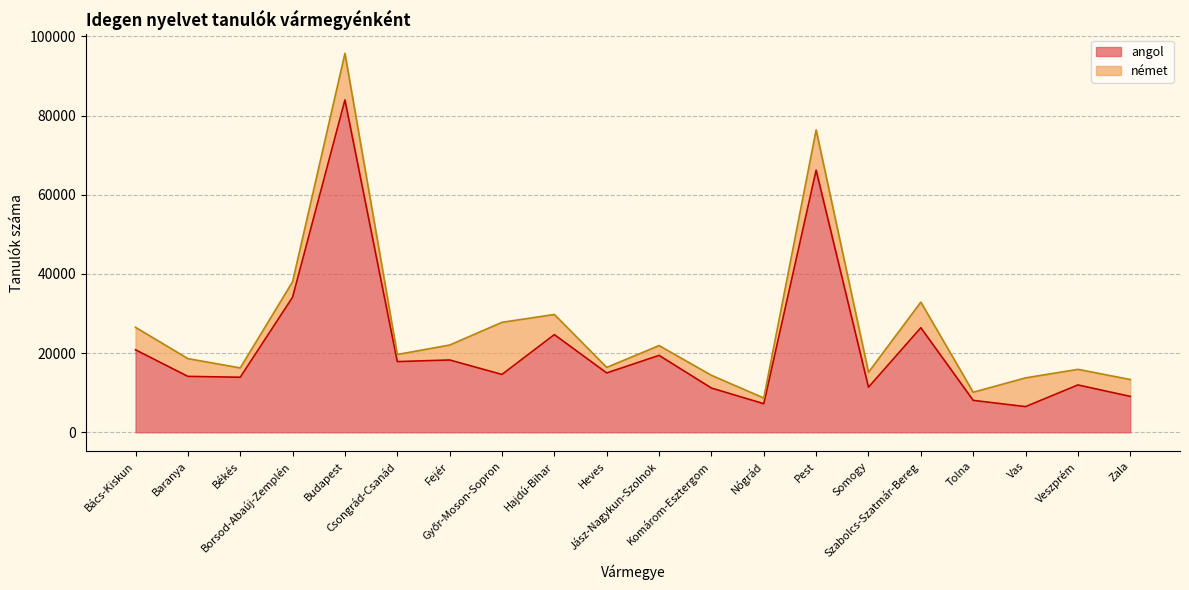

What is the minimum value shown in the chart?

6488